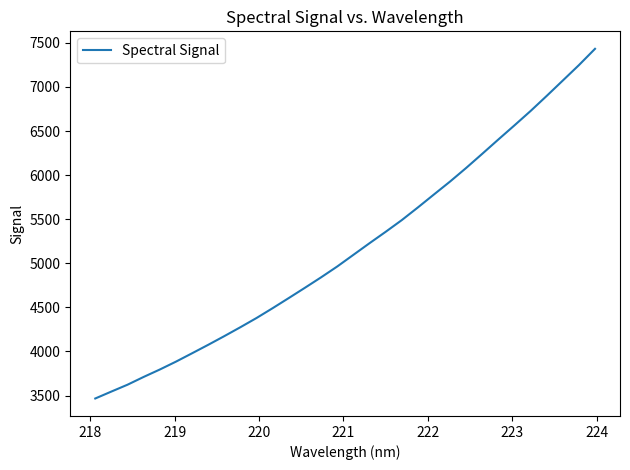

What is the minimum value shown in the chart?

3466.9